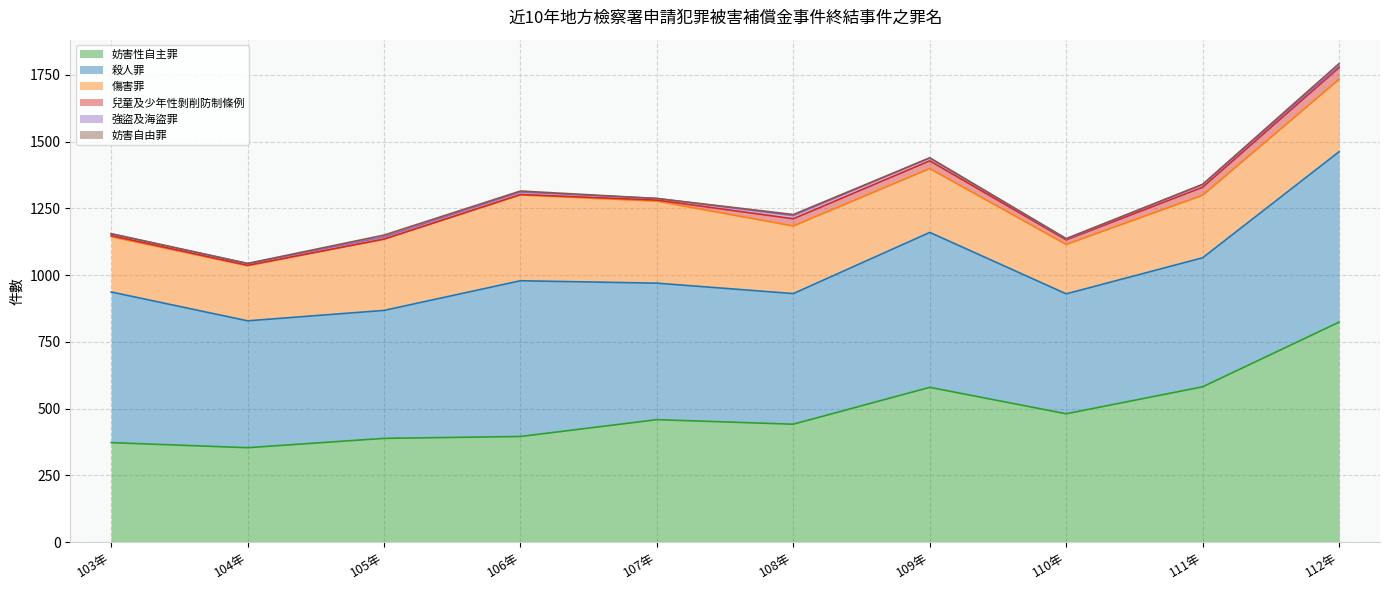

How many data points in 強盜及海盜罪 are less than 8?

5